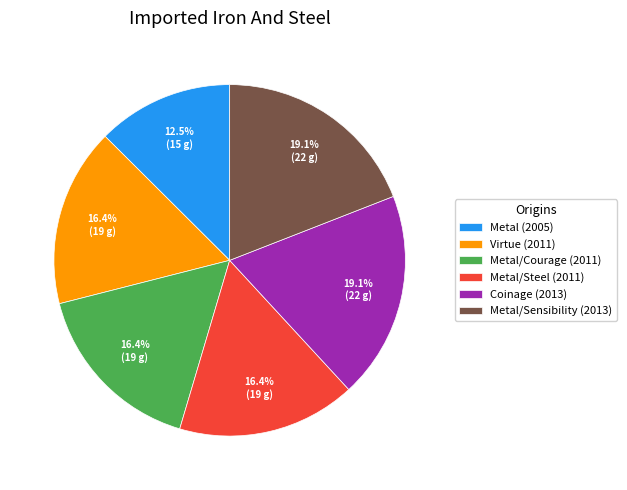

Does Virtue (2011) account for over 50% of the chart?

No